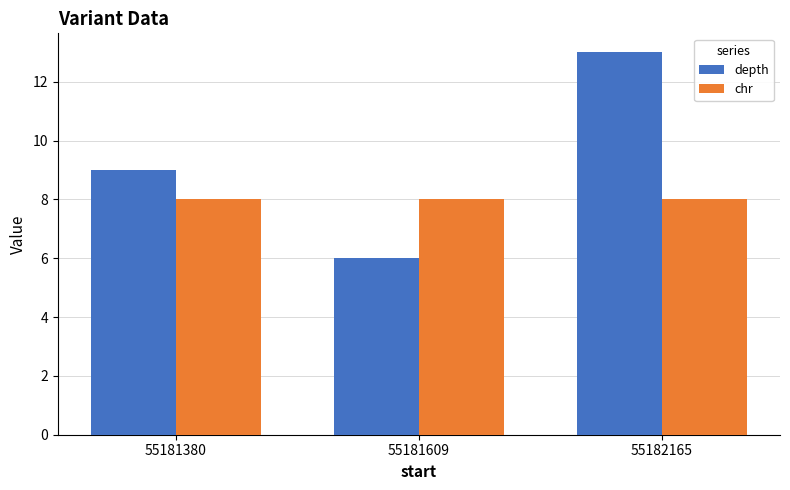

Which category has the lowest value in the depth series?

55181609